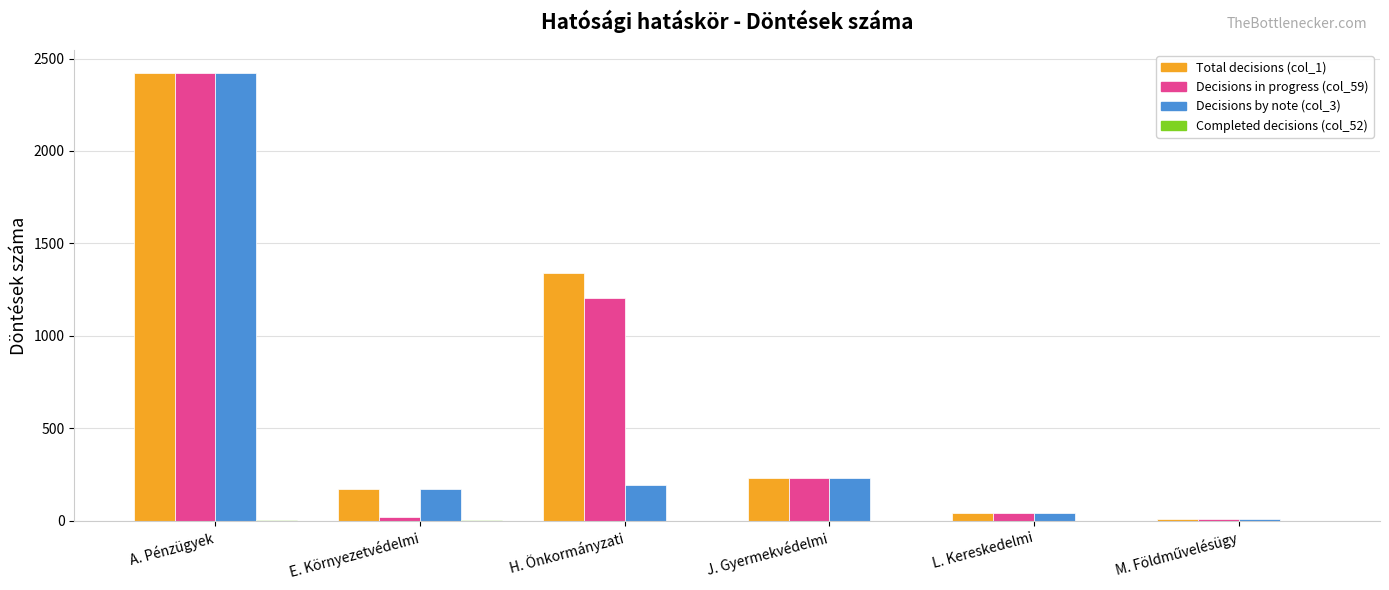

What is the maximum value shown in the chart?

2424